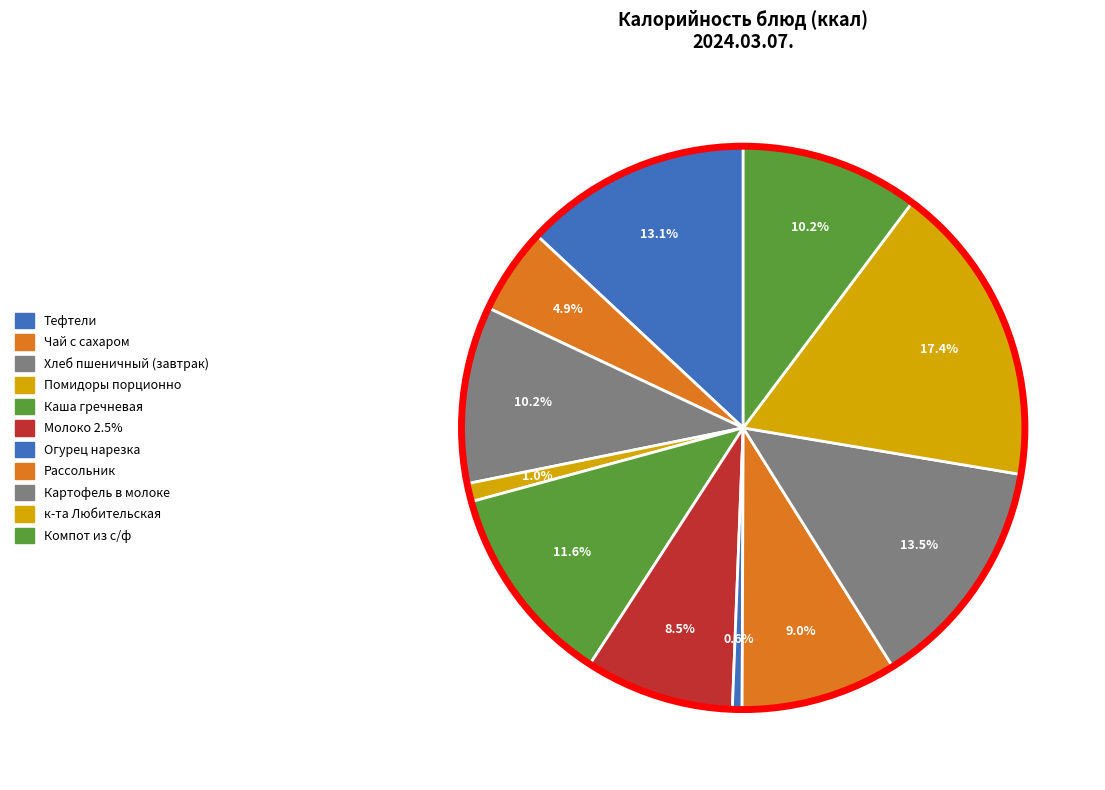

How many slices are in this pie chart?

11